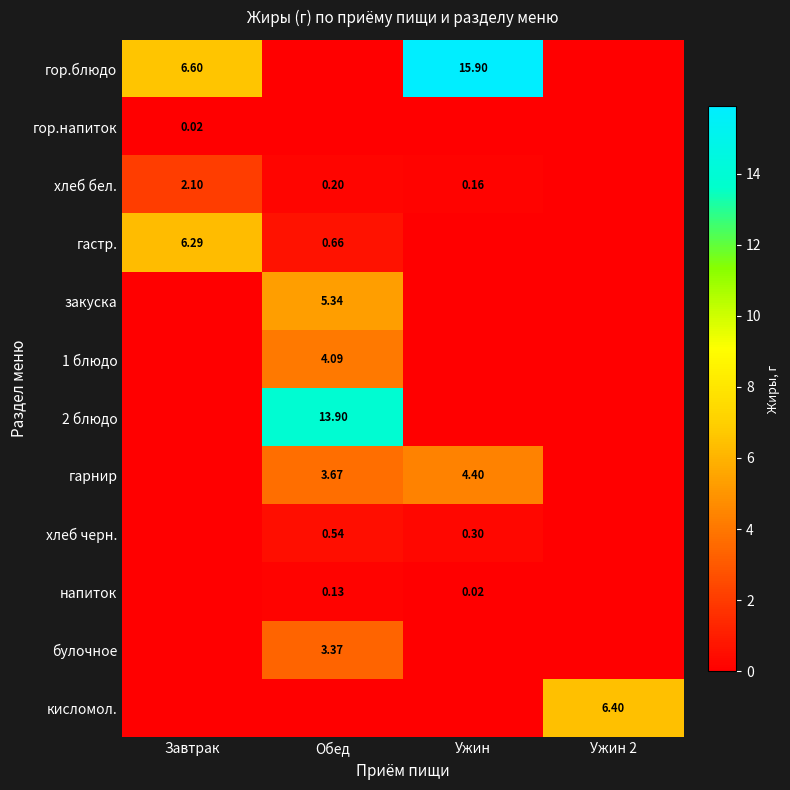

What is the greatest value displayed?

15.9